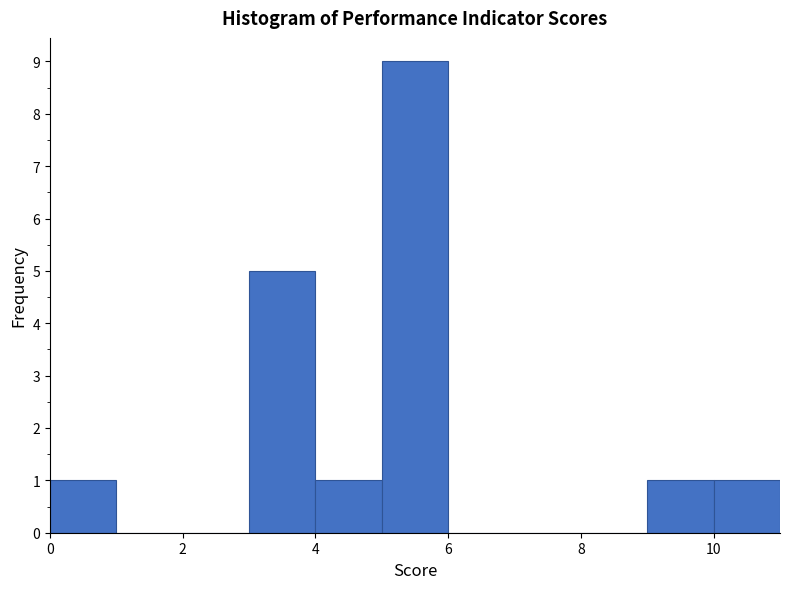

Reading left to right, list every bar in this chart as the range it spans on the x-axis followed by its height. The values are not printed on the chart, so give them approximately, as read against the axis.

0 to 1: 1
1 to 2: 0
2 to 3: 0
3 to 4: 5
4 to 5: 1
5 to 6: 9
6 to 7: 0
7 to 8: 0
8 to 9: 0
9 to 10: 1
10 to 11: 1